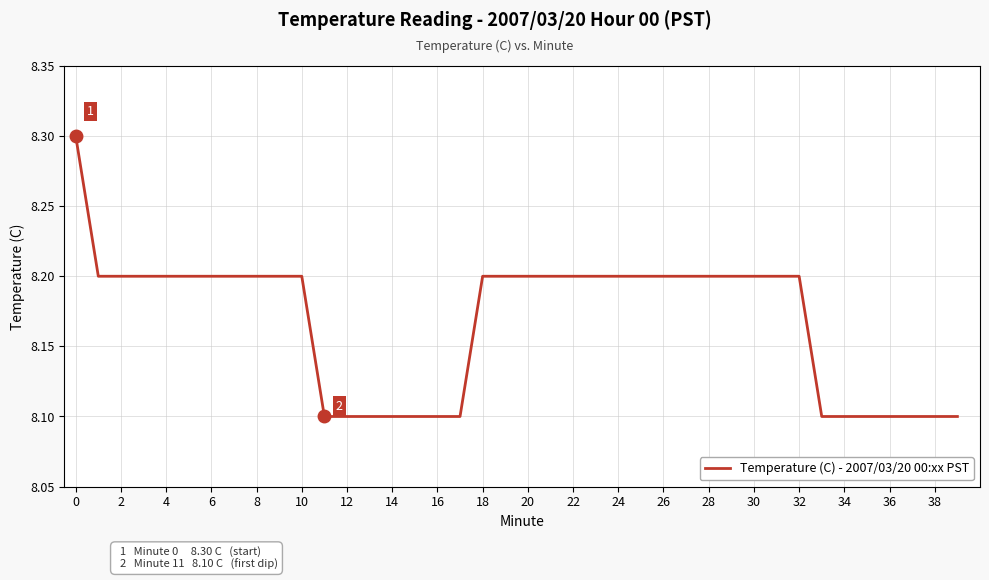

What is the smallest value displayed?

8.1